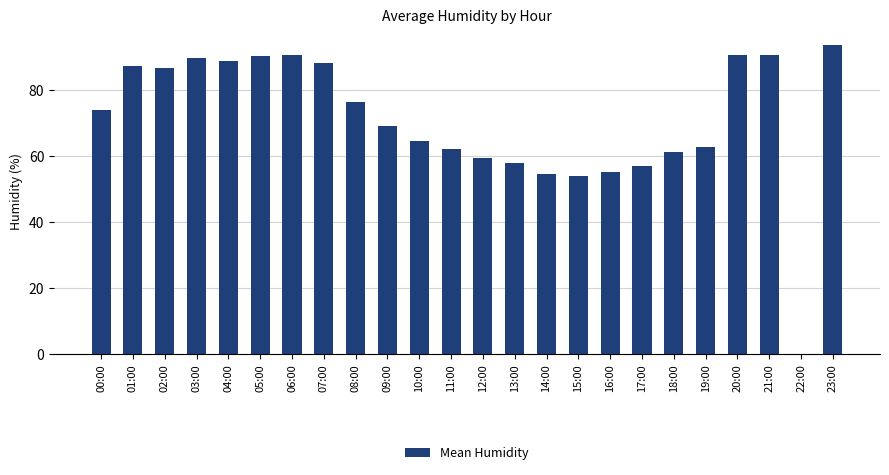

Are the bars horizontal?

No